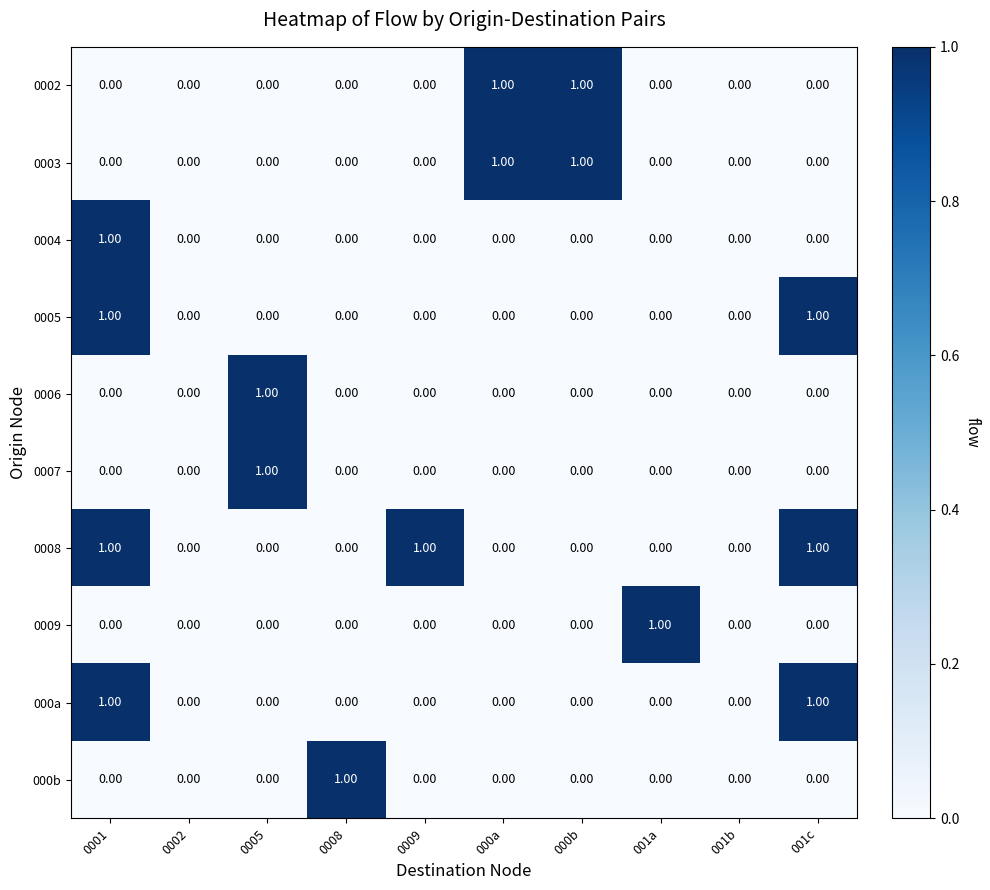

Which series has the largest total across all categories?

0008